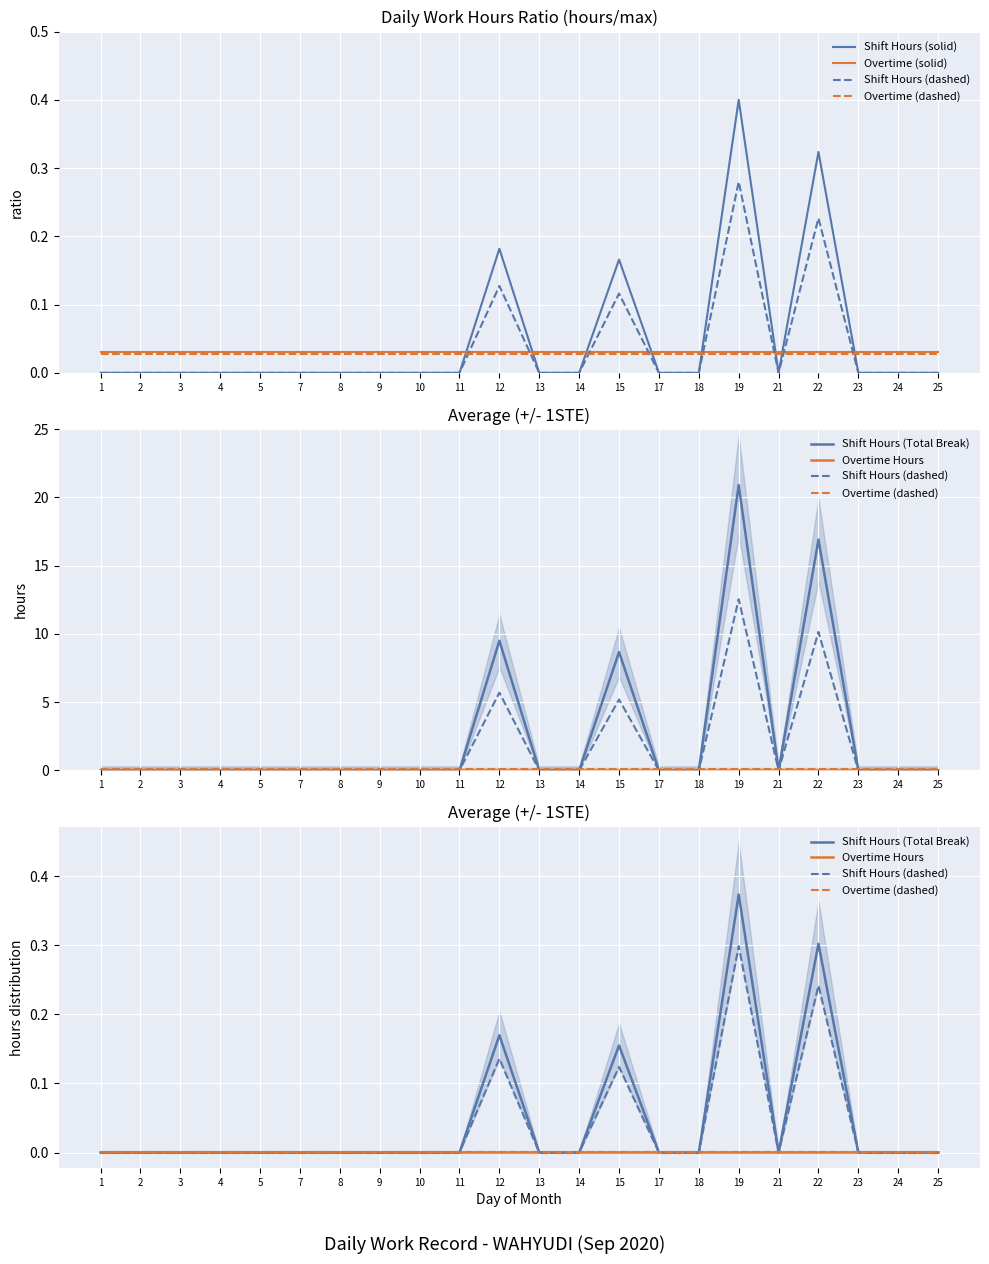

Count the number of categories in the chart.

22